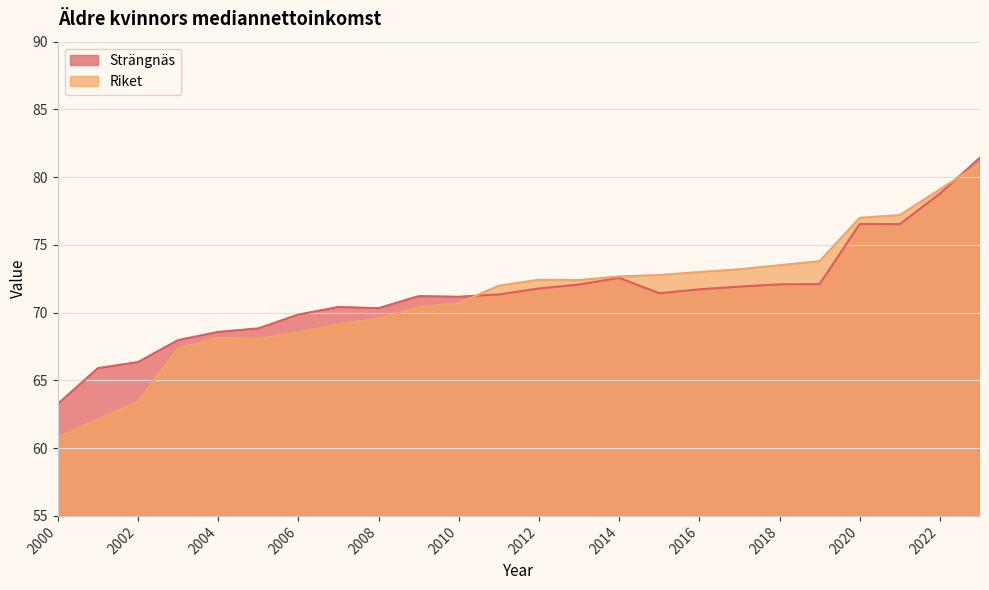

Which series has the widest spread of values?

Riket